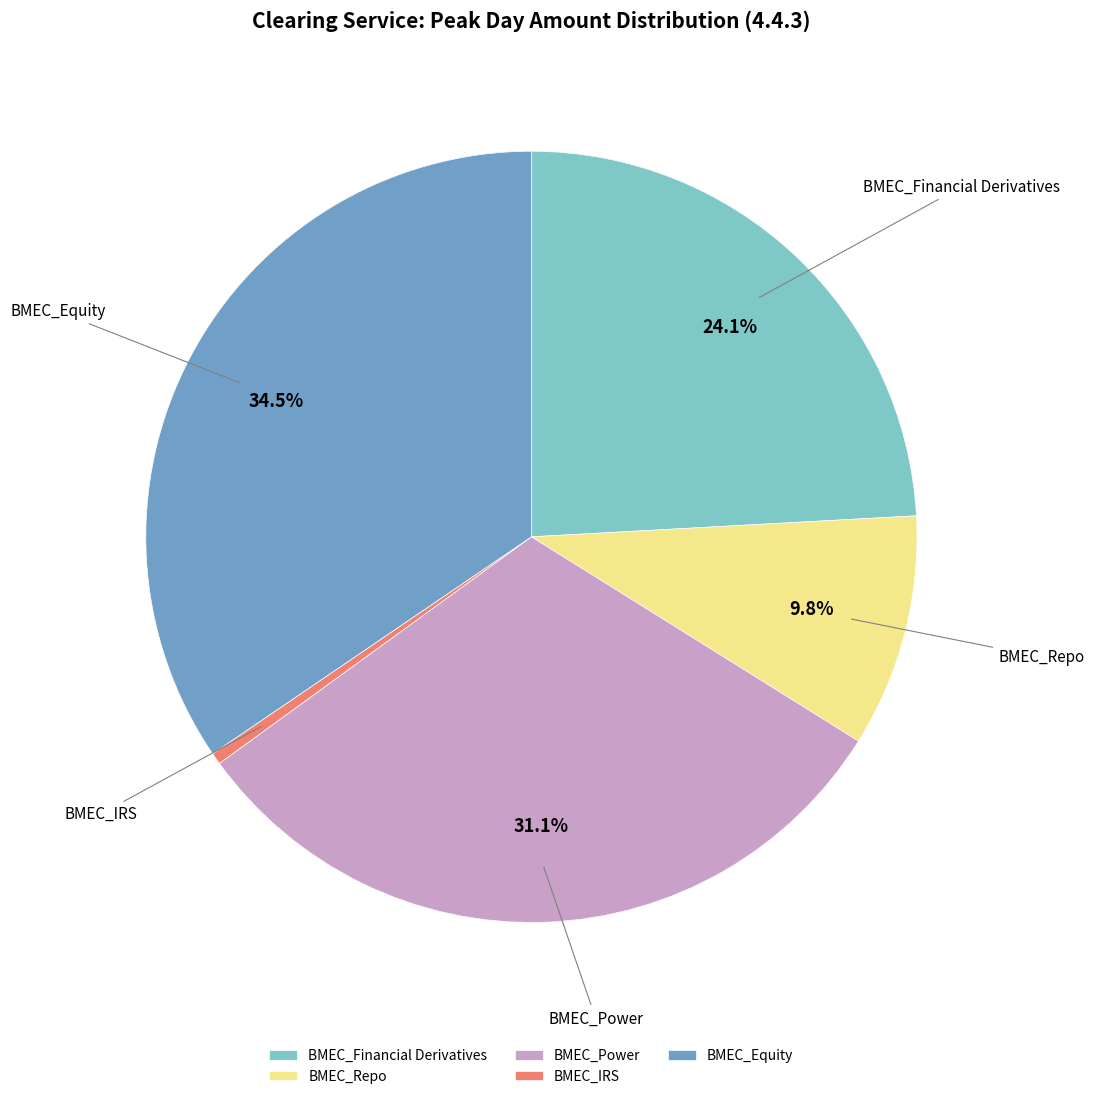

What is the change in value from BMEC_Financial Derivatives to BMEC_Equity?

+55722042.9